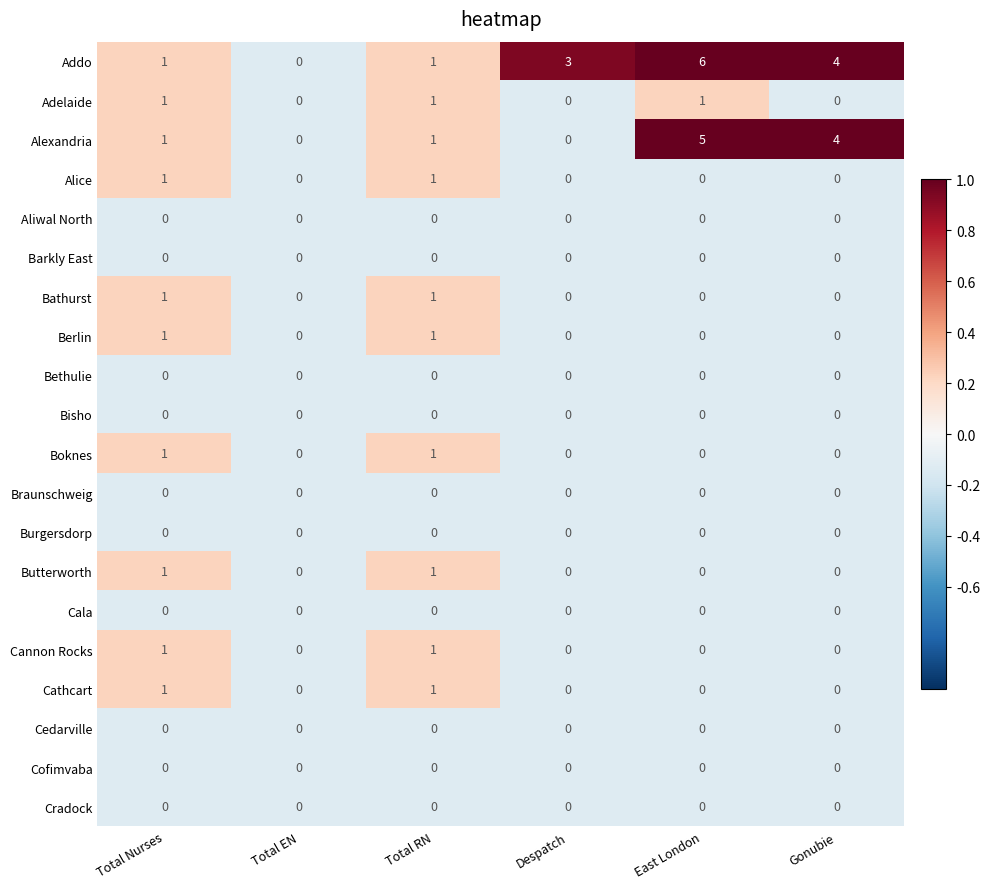

Which series has the largest total across all categories?

Addo